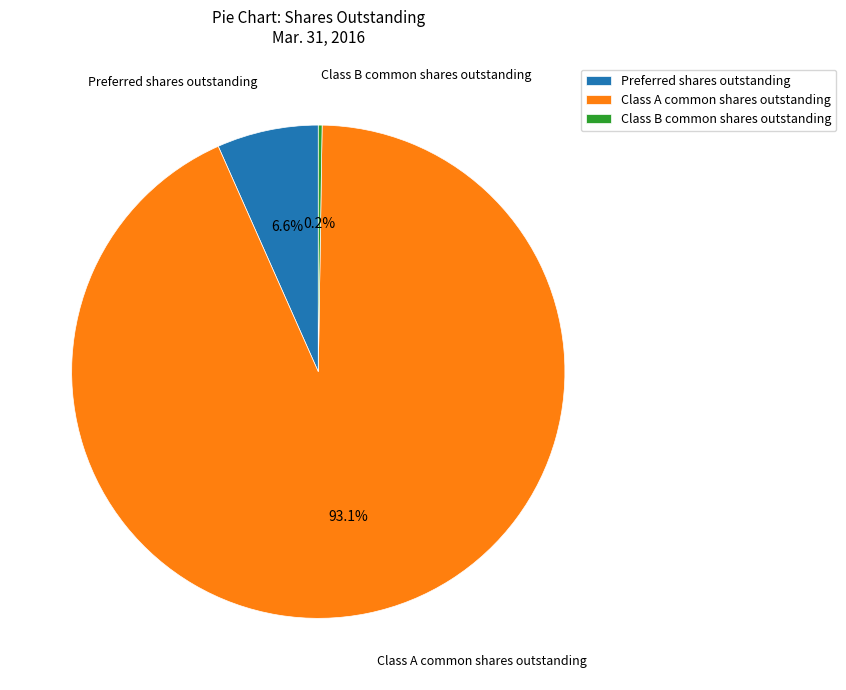

How much of the chart is everything except Preferred shares outstanding?

93.4%